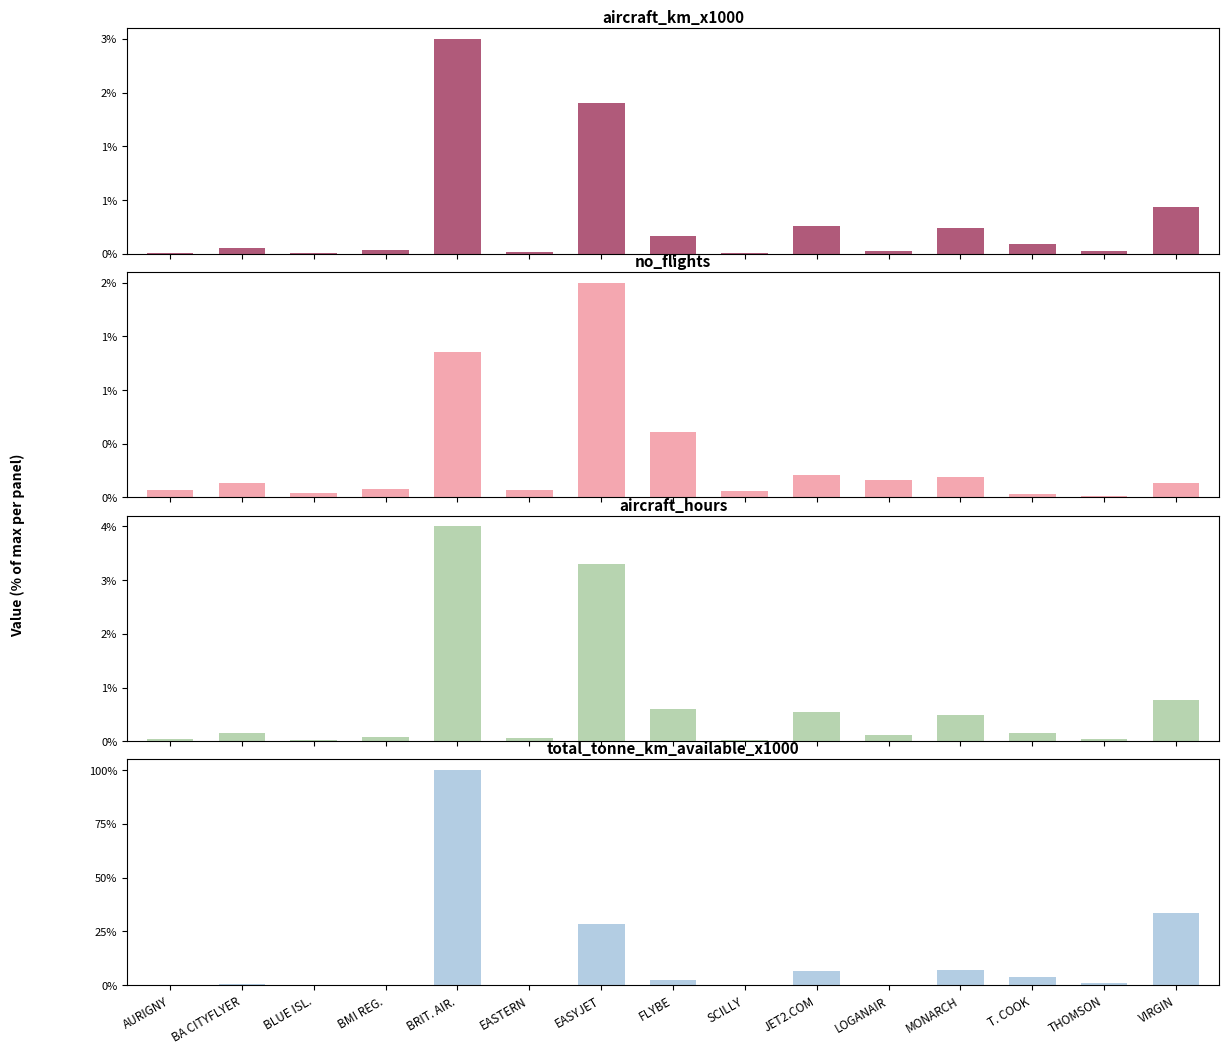

Does the chart contain stacked bars?

No